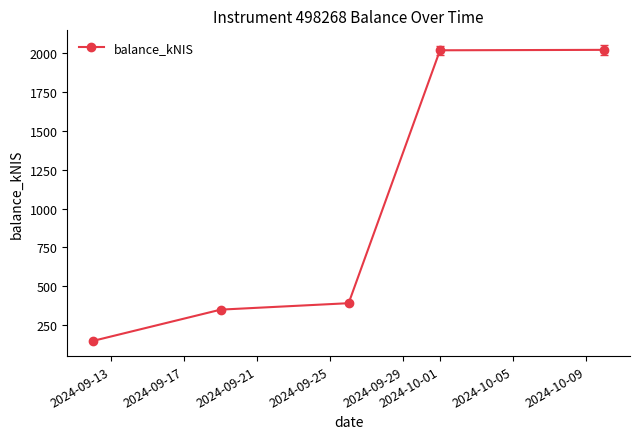

What is the minimum value shown in the chart?

148.4